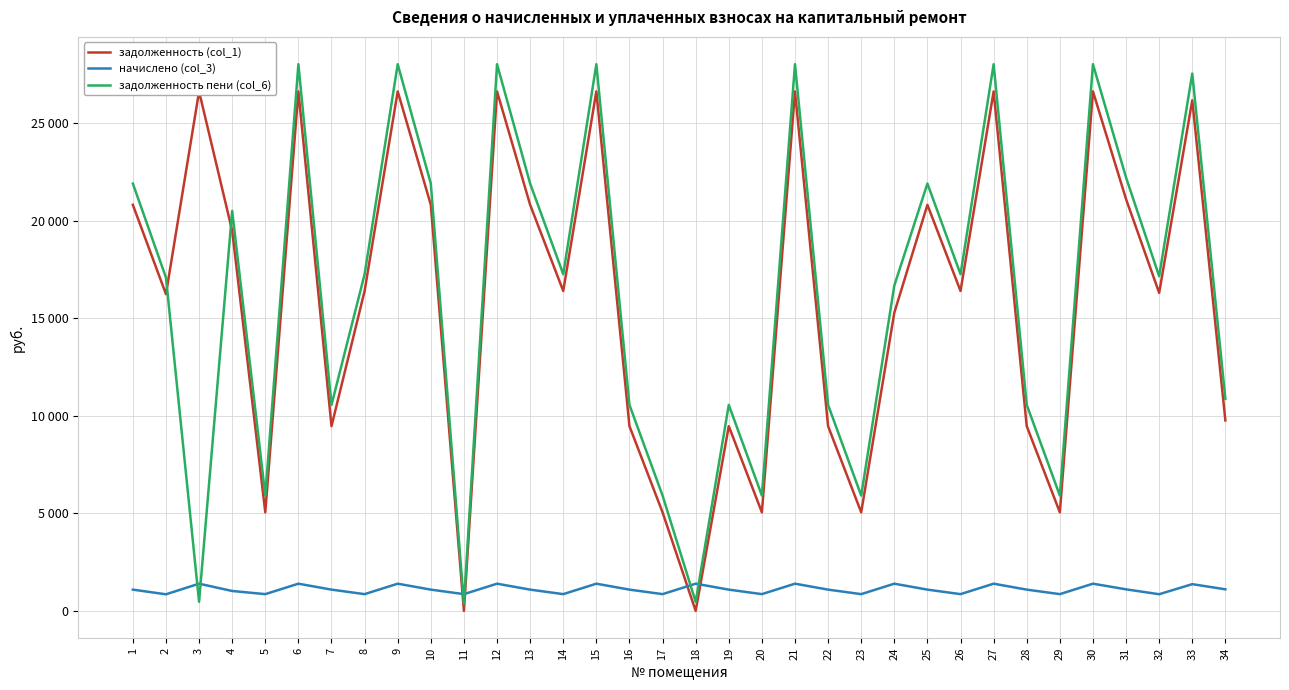

What is the spread (max minus min) of values at 13?

20822.3